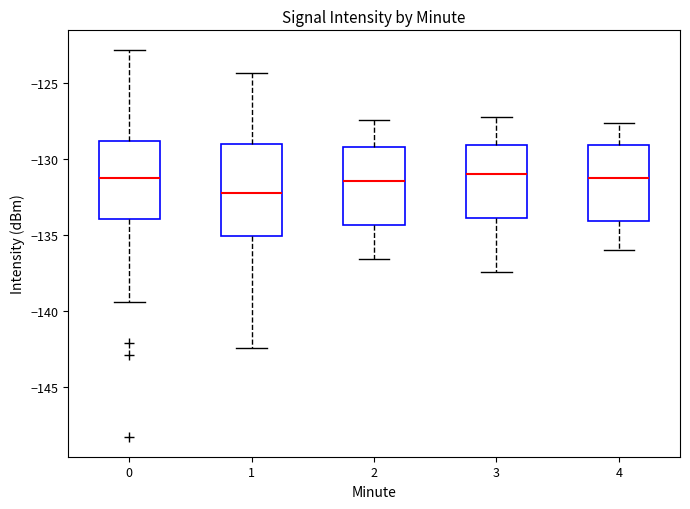

Where does the lower whisker of the box at x = 3 end on the y-axis? The values are not printed on the chart, so give them approximately, as read against the axis.

-137.5